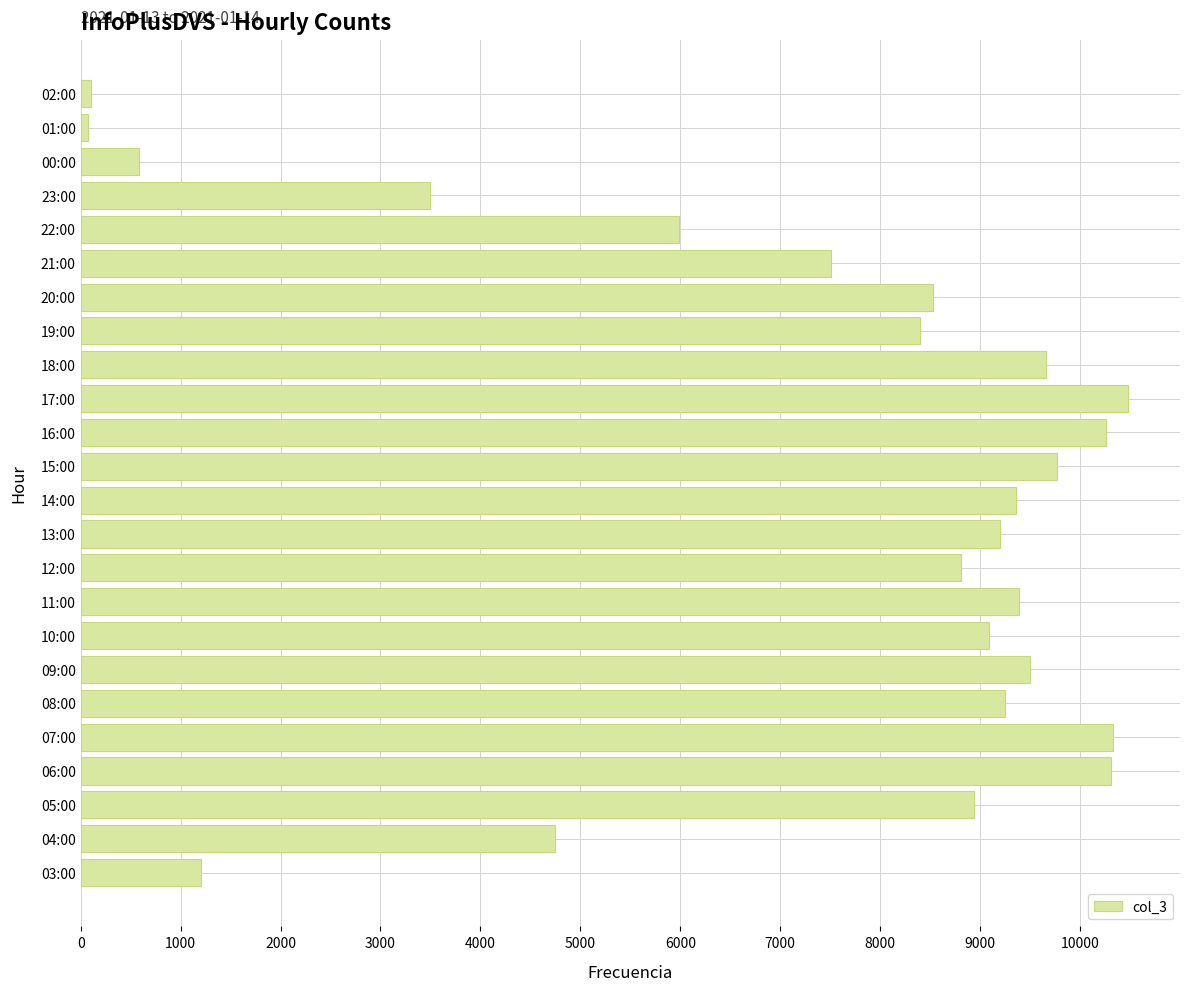

What is the maximum value shown in the chart?

10476